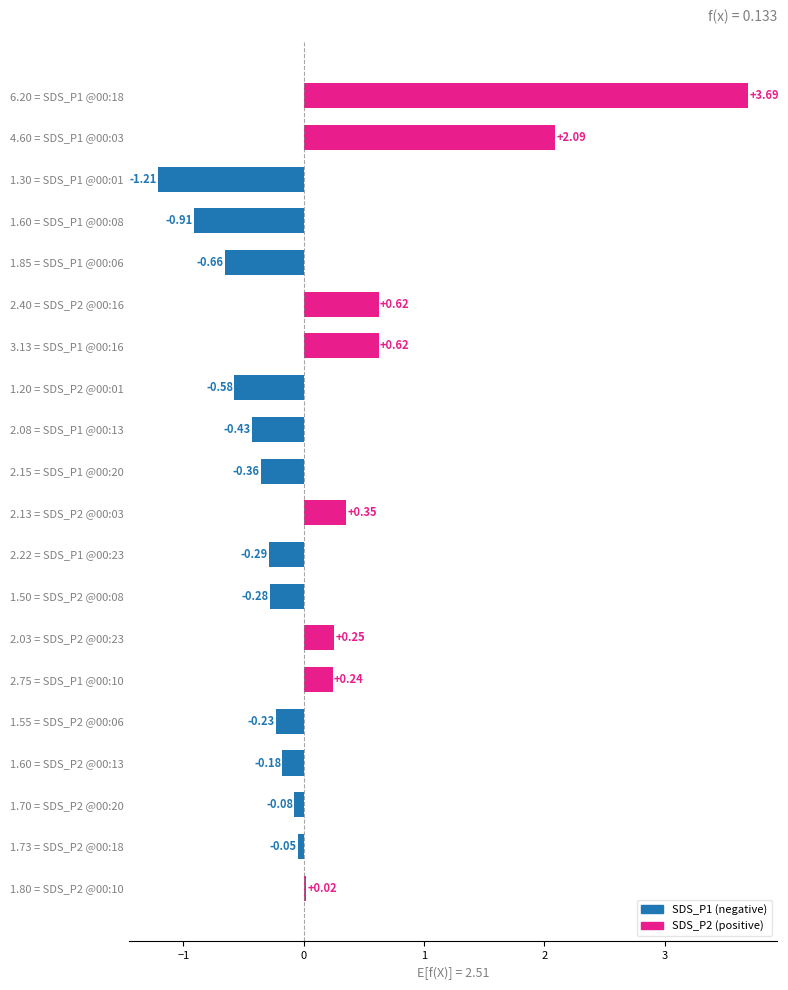

Are the bars grouped side by side (vs. stacked)?

No